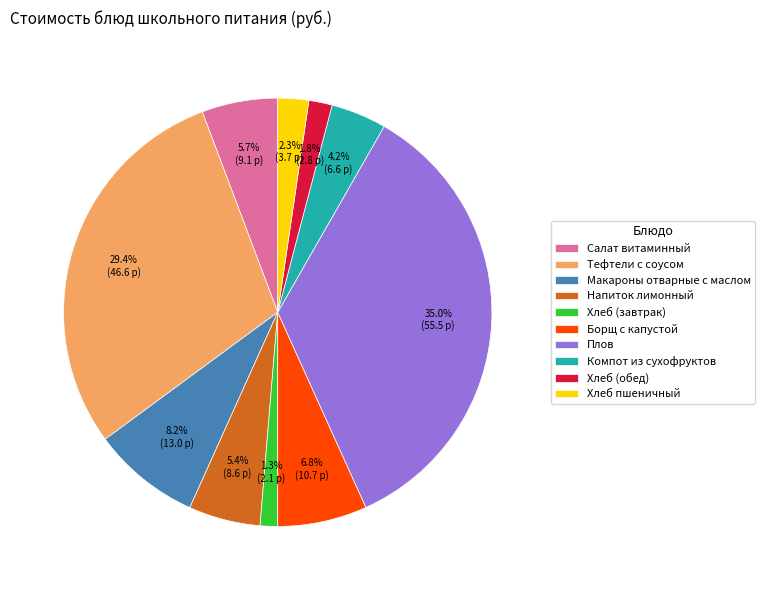

To the nearest percent, what is the difference between the Салат витаминный and Макароны отварные с маслом slice percentages?

2%